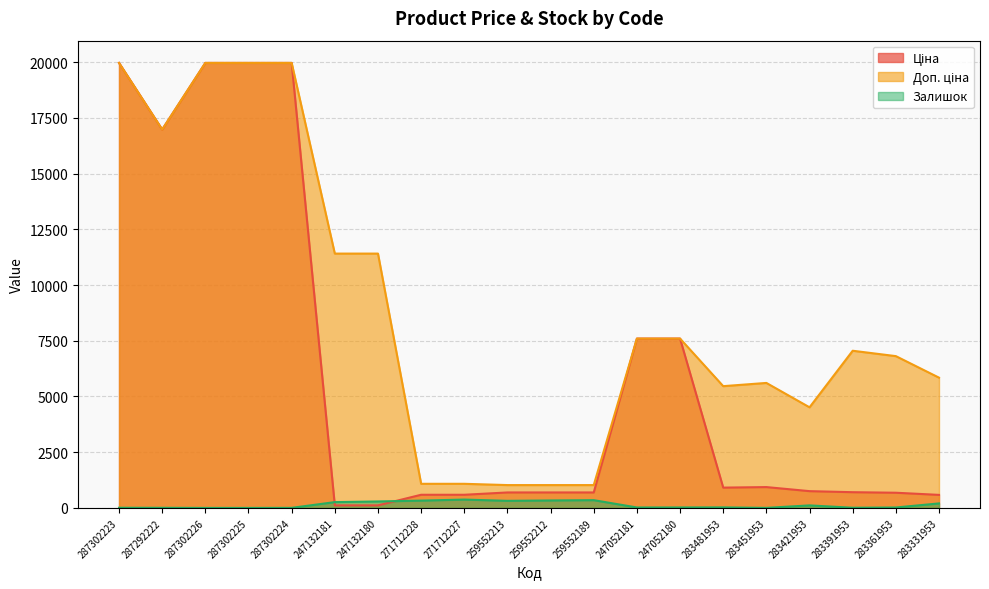

Where is the first local minimum for Залишок?

259552213